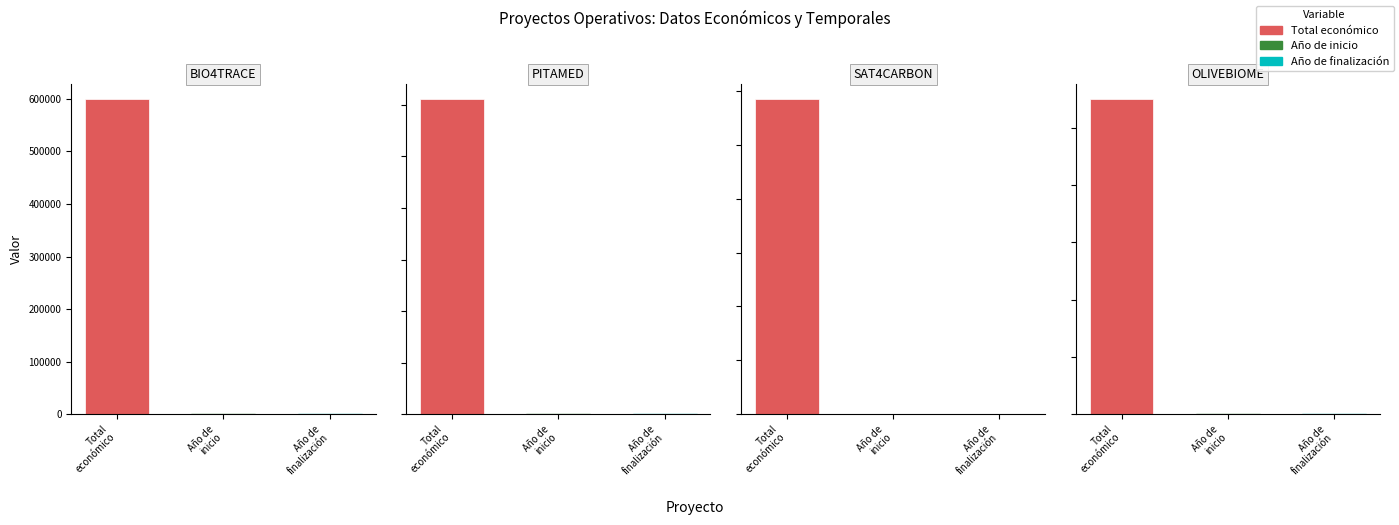

The value of Año de finalización at PITAMED is 1278. True or false?

False